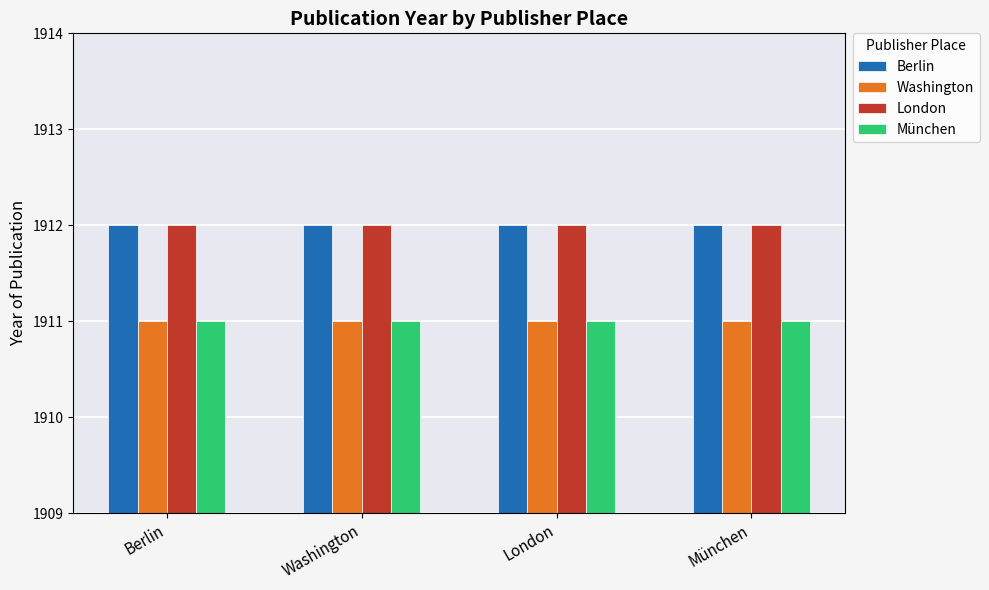

Reading left to right, transcribe all the data shown in this chart.

Berlin: Berlin=1912	Washington=1912	London=1912	München=1912
Washington: Berlin=1911	Washington=1911	London=1911	München=1911
London: Berlin=1912	Washington=1912	London=1912	München=1912
München: Berlin=1911	Washington=1911	London=1911	München=1911